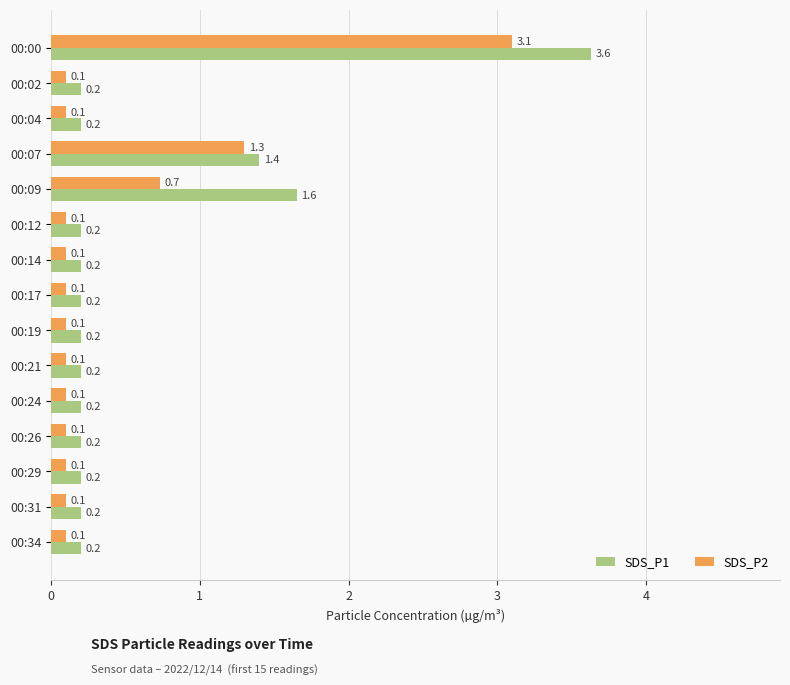

List the series in order of their peak value, highest first.

SDS_P1, SDS_P2